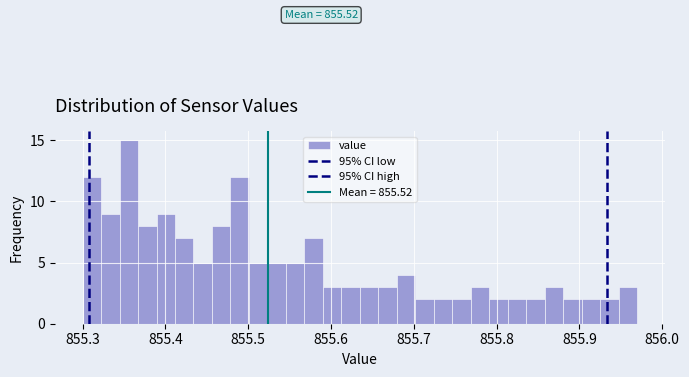

Around what value on the x-axis is the tallest bar? Give the approximate position of its centre, as read against the axis.

855.36